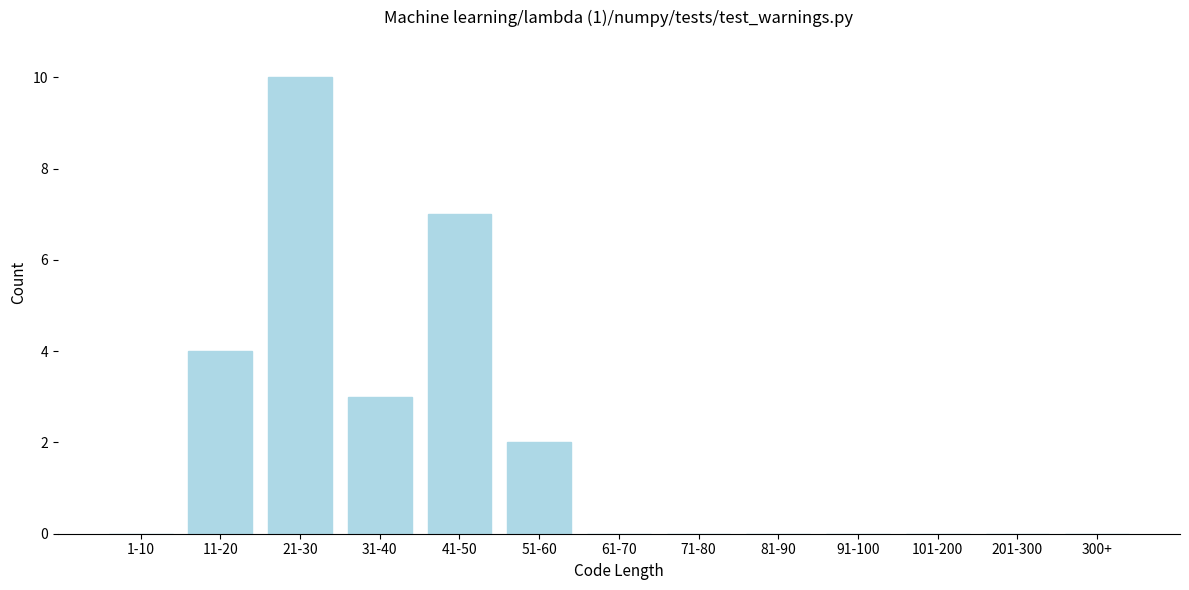

Reading left to right, what are all the values shown in this chart?

1-10=0	11-20=4	21-30=10	31-40=3	41-50=7	51-60=2	61-70=0	71-80=0	81-90=0	91-100=0	101-200=0	201-300=0	300+=0